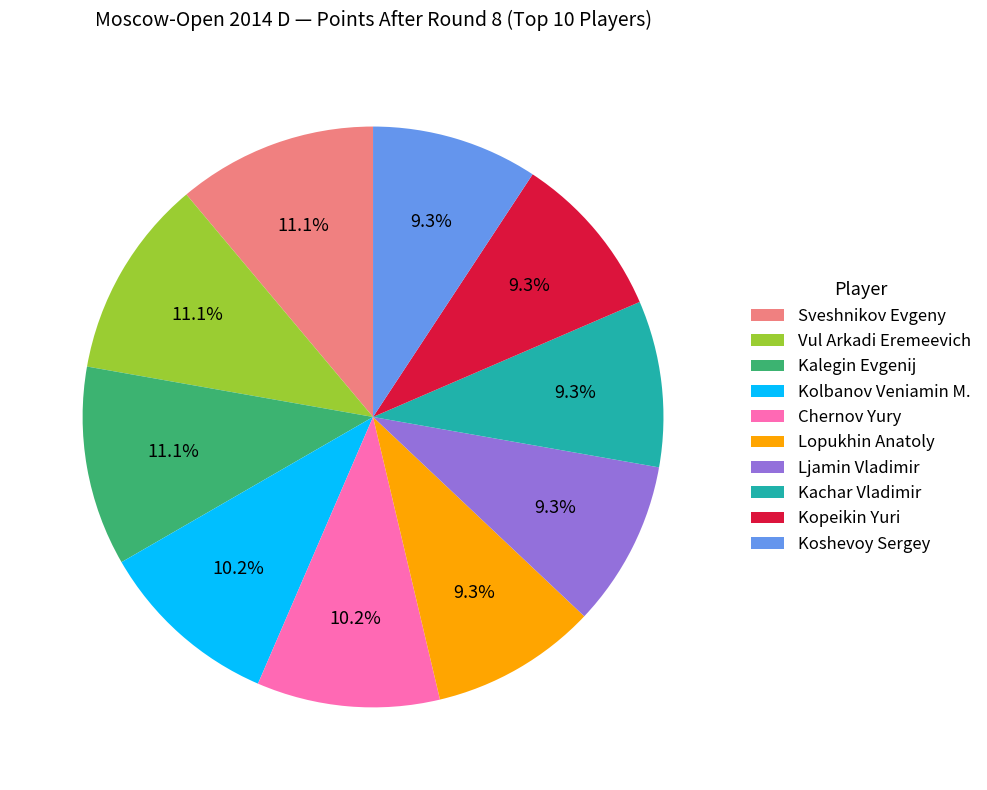

Count the number of slices in the pie.

10